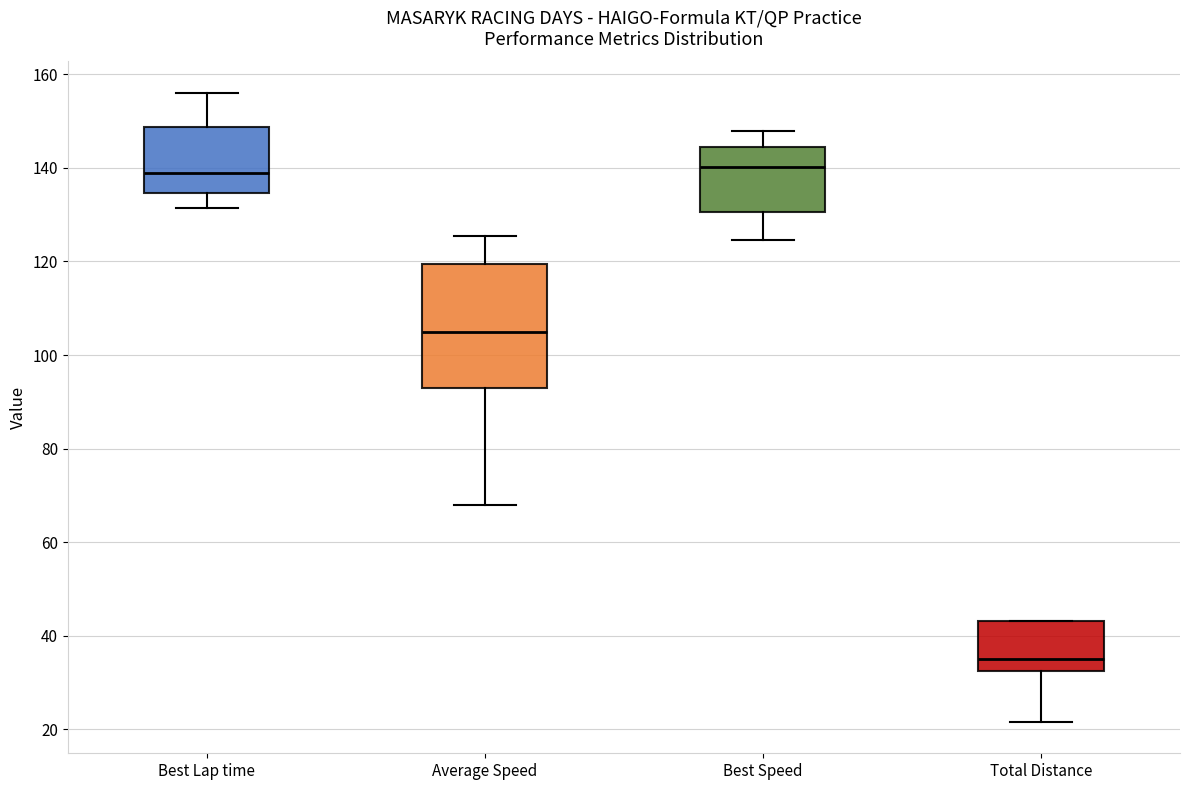

Which box is the tallest, from its lower edge to its upper edge?

Average Speed